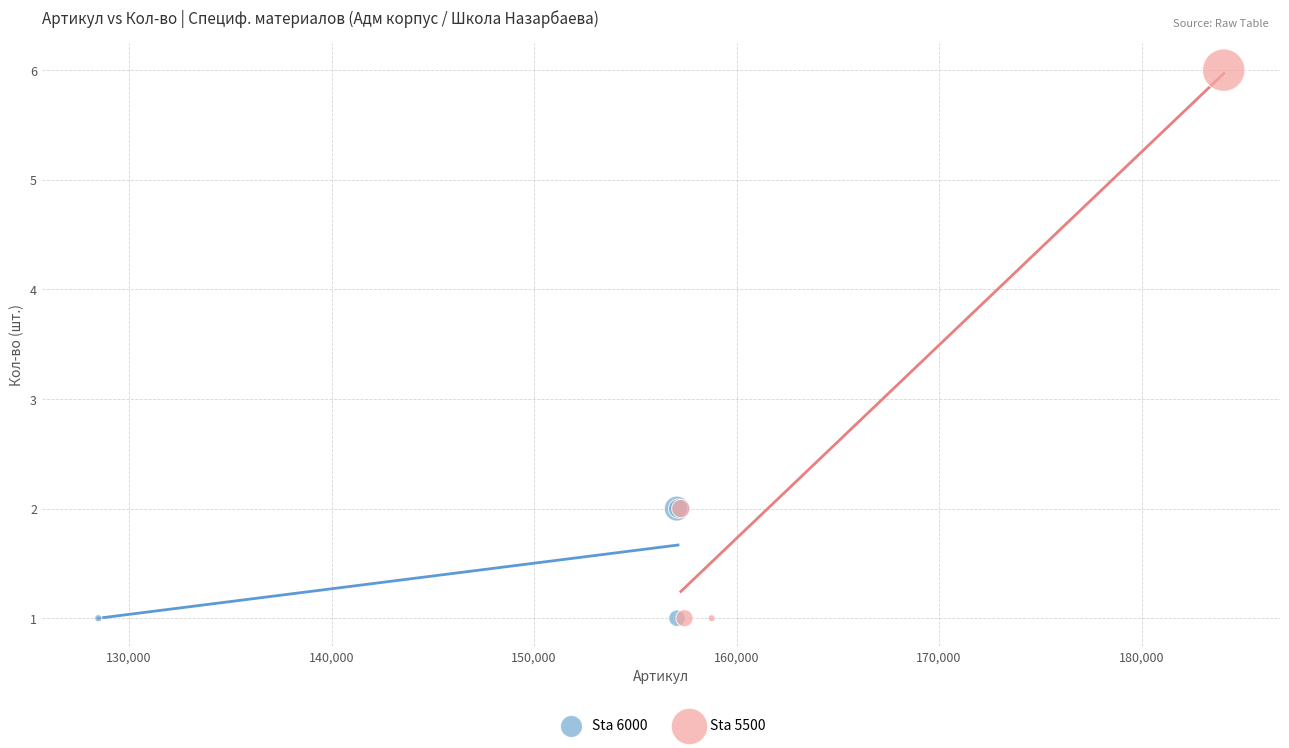

Which series has the largest Y range (max minus min)?

Sta 5500